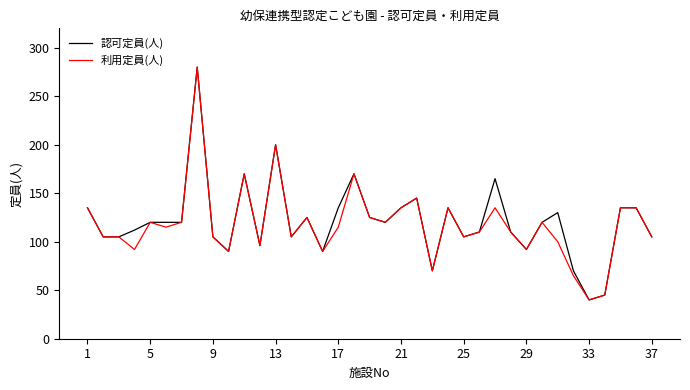

What is the highest value of the 利用定員(人) series?

280